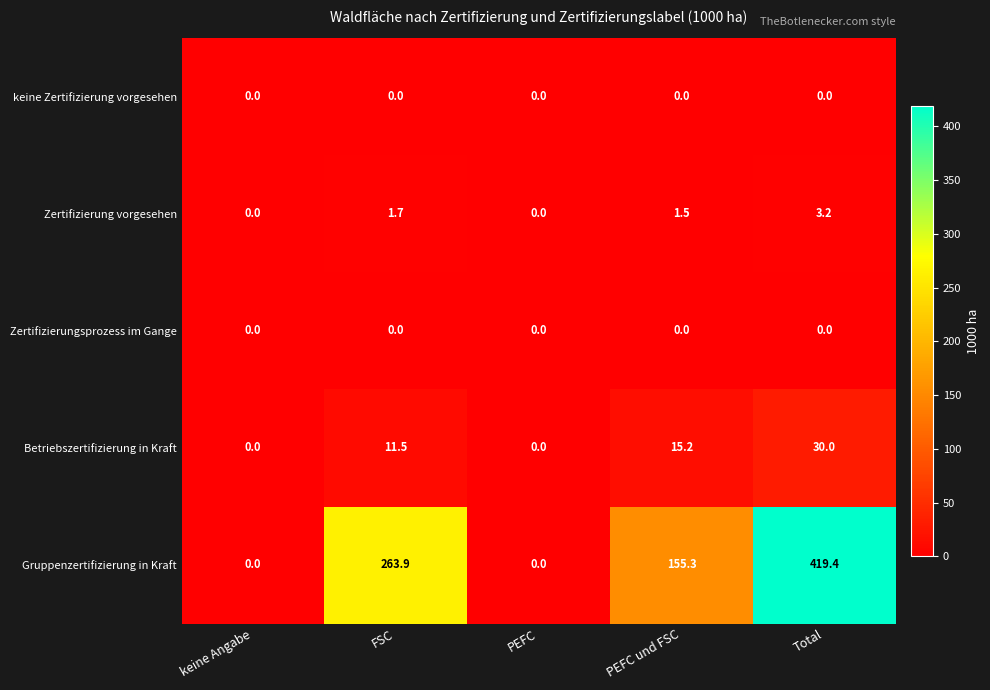

Count the number of data series in this chart.

5